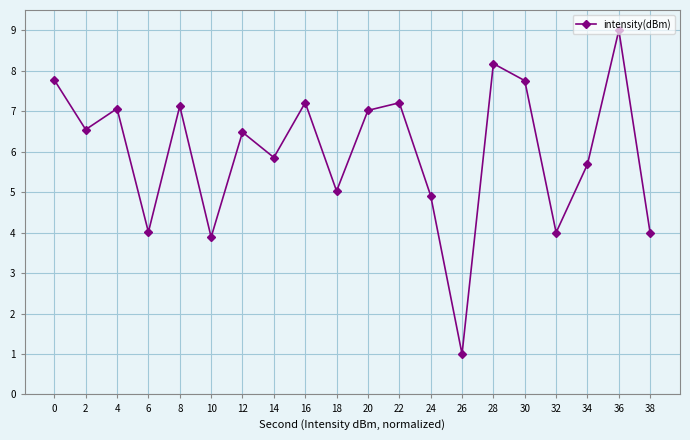

What is the minimum value shown in the chart?

1.0